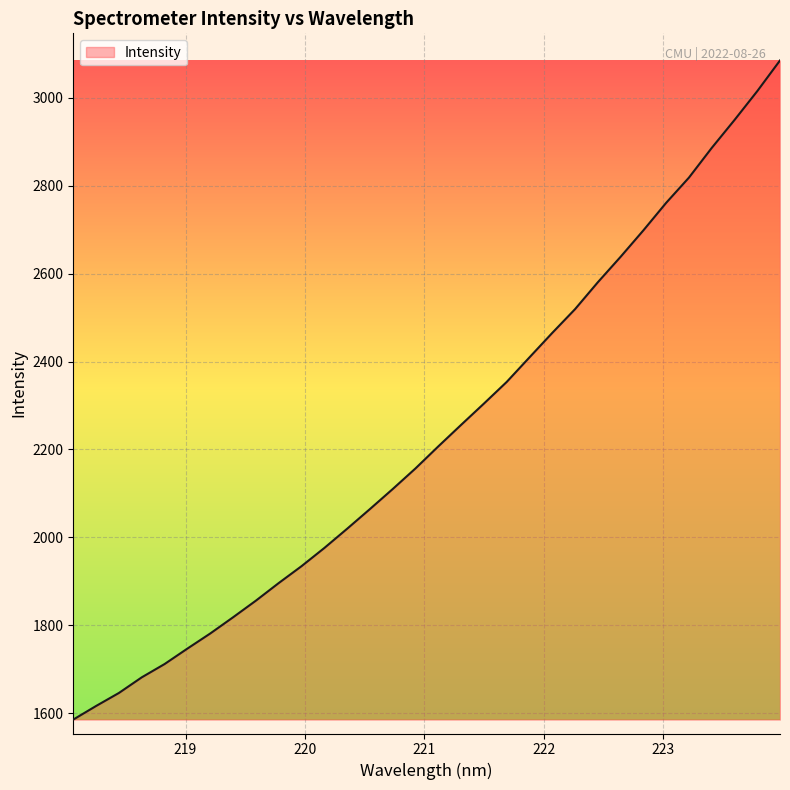

What is the difference between the maximum and minimum values?

1500.0